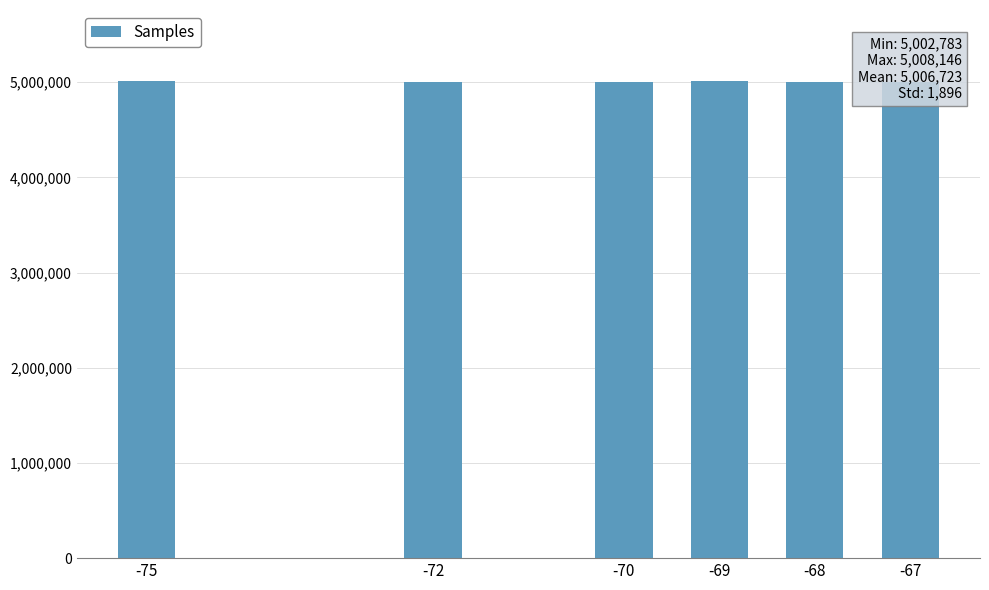

What is the change in value from -70 to -69?

+5363.3